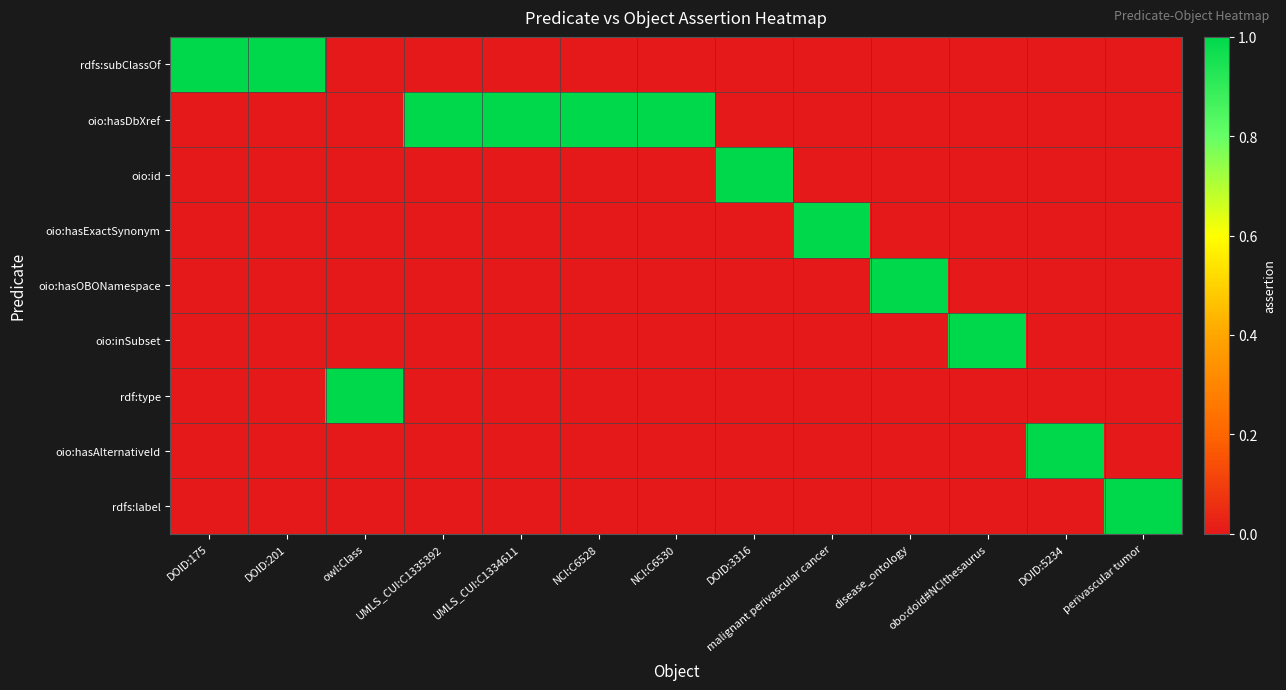

Reading left to right, transcribe all the data shown in this chart.

rdfs:subClassOf: DOID:175=1	DOID:201=1	owl:Class=0	UMLS_CUI:C1335392=0	UMLS_CUI:C1334611=0	NCI:C6528=0	NCI:C6530=0	DOID:3316=0	malignant perivascular cancer=0	disease_ontology=0	obo:doid#NCIthesaurus=0	DOID:5234=0	perivascular tumor=0
oio:hasDbXref: DOID:175=0	DOID:201=0	owl:Class=0	UMLS_CUI:C1335392=1	UMLS_CUI:C1334611=1	NCI:C6528=1	NCI:C6530=1	DOID:3316=0	malignant perivascular cancer=0	disease_ontology=0	obo:doid#NCIthesaurus=0	DOID:5234=0	perivascular tumor=0
oio:id: DOID:175=0	DOID:201=0	owl:Class=0	UMLS_CUI:C1335392=0	UMLS_CUI:C1334611=0	NCI:C6528=0	NCI:C6530=0	DOID:3316=1	malignant perivascular cancer=0	disease_ontology=0	obo:doid#NCIthesaurus=0	DOID:5234=0	perivascular tumor=0
oio:hasExactSynonym: DOID:175=0	DOID:201=0	owl:Class=0	UMLS_CUI:C1335392=0	UMLS_CUI:C1334611=0	NCI:C6528=0	NCI:C6530=0	DOID:3316=0	malignant perivascular cancer=1	disease_ontology=0	obo:doid#NCIthesaurus=0	DOID:5234=0	perivascular tumor=0
oio:hasOBONamespace: DOID:175=0	DOID:201=0	owl:Class=0	UMLS_CUI:C1335392=0	UMLS_CUI:C1334611=0	NCI:C6528=0	NCI:C6530=0	DOID:3316=0	malignant perivascular cancer=0	disease_ontology=1	obo:doid#NCIthesaurus=0	DOID:5234=0	perivascular tumor=0
oio:inSubset: DOID:175=0	DOID:201=0	owl:Class=0	UMLS_CUI:C1335392=0	UMLS_CUI:C1334611=0	NCI:C6528=0	NCI:C6530=0	DOID:3316=0	malignant perivascular cancer=0	disease_ontology=0	obo:doid#NCIthesaurus=1	DOID:5234=0	perivascular tumor=0
rdf:type: DOID:175=0	DOID:201=0	owl:Class=1	UMLS_CUI:C1335392=0	UMLS_CUI:C1334611=0	NCI:C6528=0	NCI:C6530=0	DOID:3316=0	malignant perivascular cancer=0	disease_ontology=0	obo:doid#NCIthesaurus=0	DOID:5234=0	perivascular tumor=0
oio:hasAlternativeId: DOID:175=0	DOID:201=0	owl:Class=0	UMLS_CUI:C1335392=0	UMLS_CUI:C1334611=0	NCI:C6528=0	NCI:C6530=0	DOID:3316=0	malignant perivascular cancer=0	disease_ontology=0	obo:doid#NCIthesaurus=0	DOID:5234=1	perivascular tumor=0
rdfs:label: DOID:175=0	DOID:201=0	owl:Class=0	UMLS_CUI:C1335392=0	UMLS_CUI:C1334611=0	NCI:C6528=0	NCI:C6530=0	DOID:3316=0	malignant perivascular cancer=0	disease_ontology=0	obo:doid#NCIthesaurus=0	DOID:5234=0	perivascular tumor=1